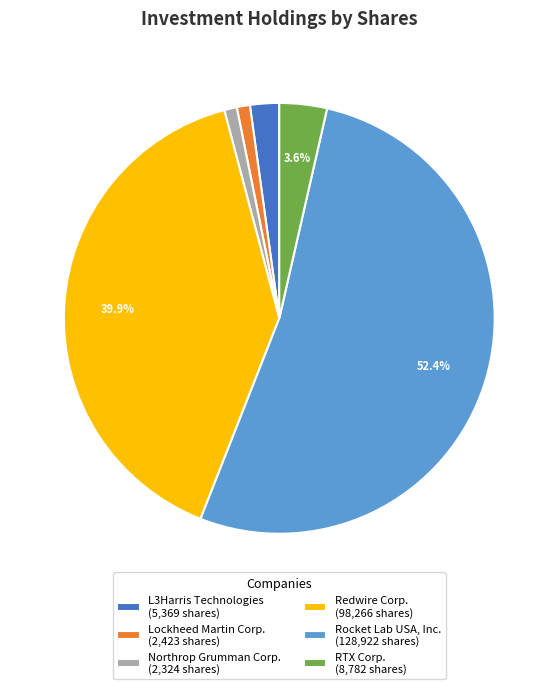

Do Rocket Lab USA, Inc. and L3Harris Technologies together represent more than half of the pie?

Yes